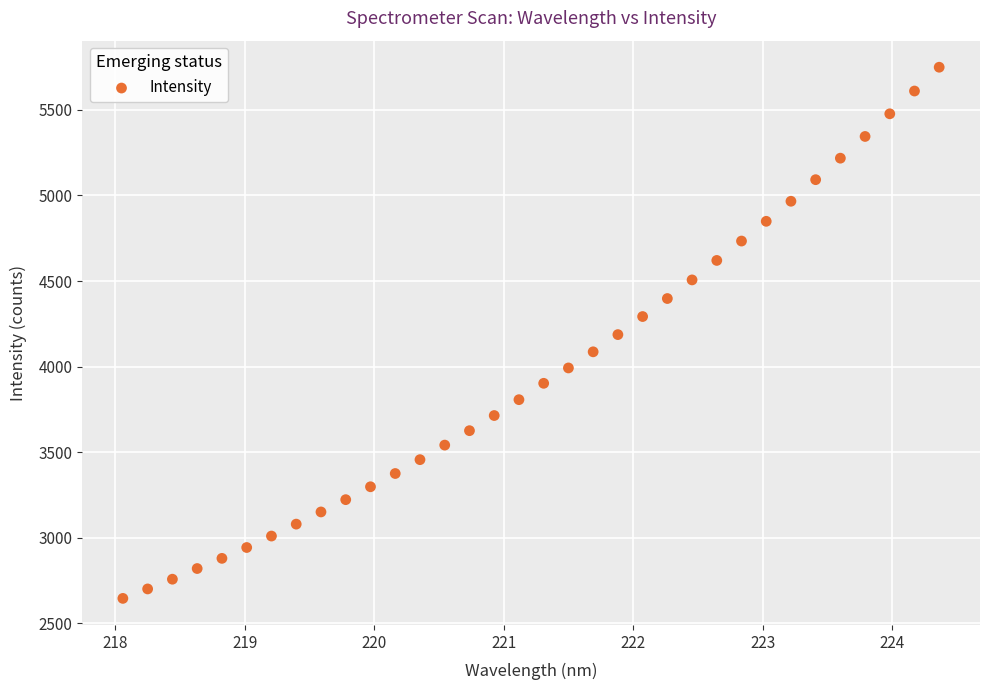

What is the range of X values (max minus min)?

6.3